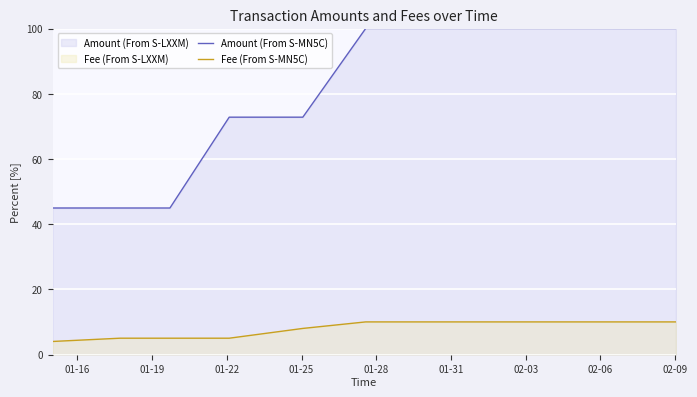

What is the average value of the Fee (From S-MN5C) series?

7.9